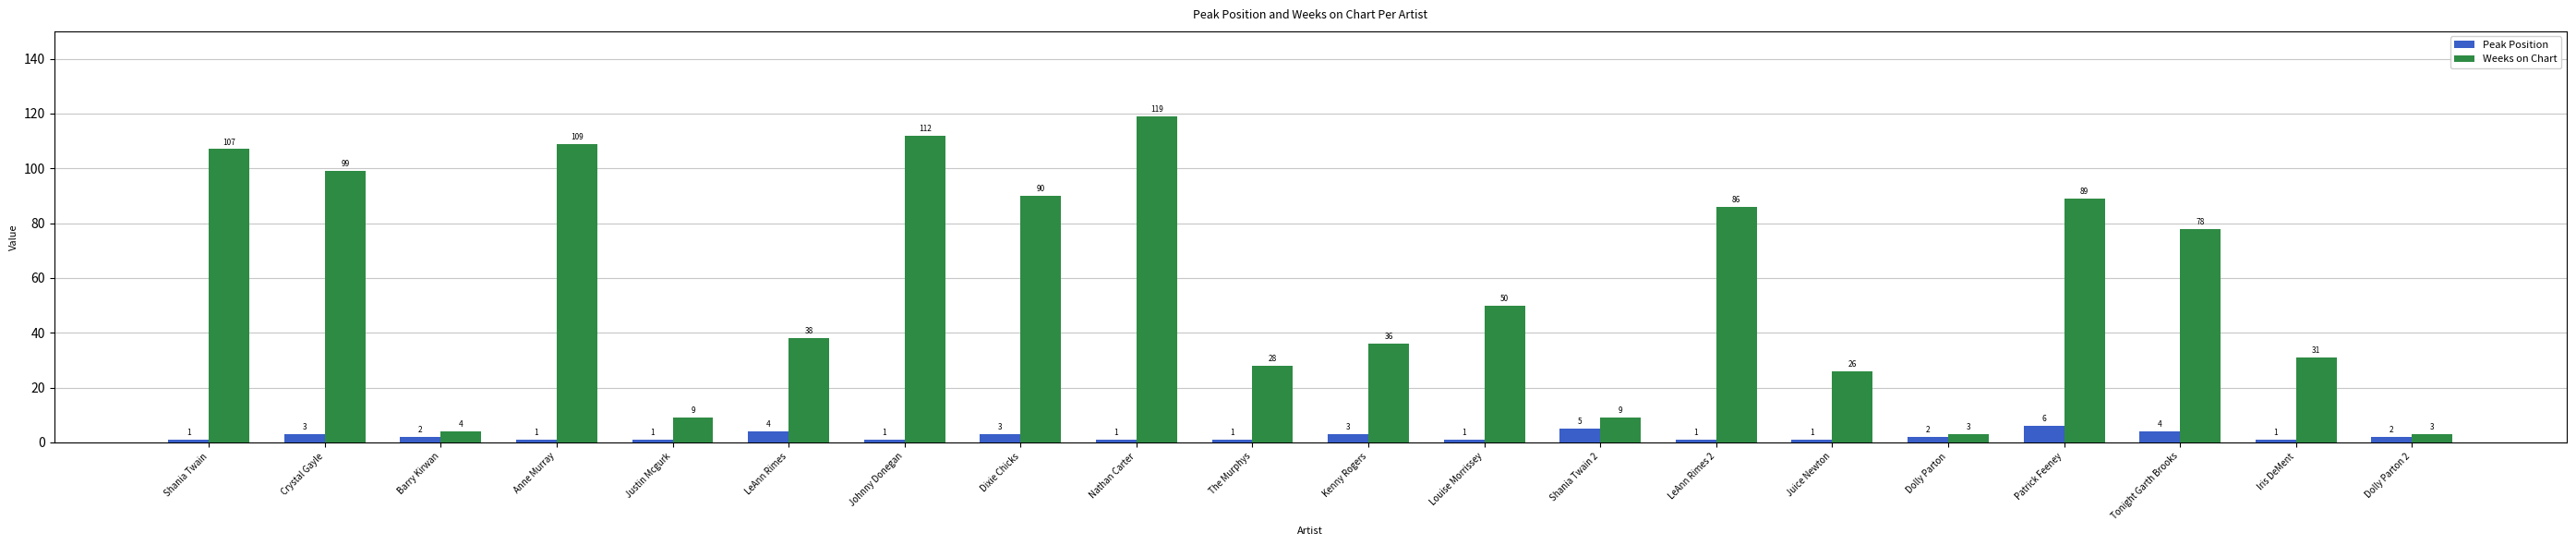

Is it true that Weeks on Chart equals 79 at Louise Morrissey?

False